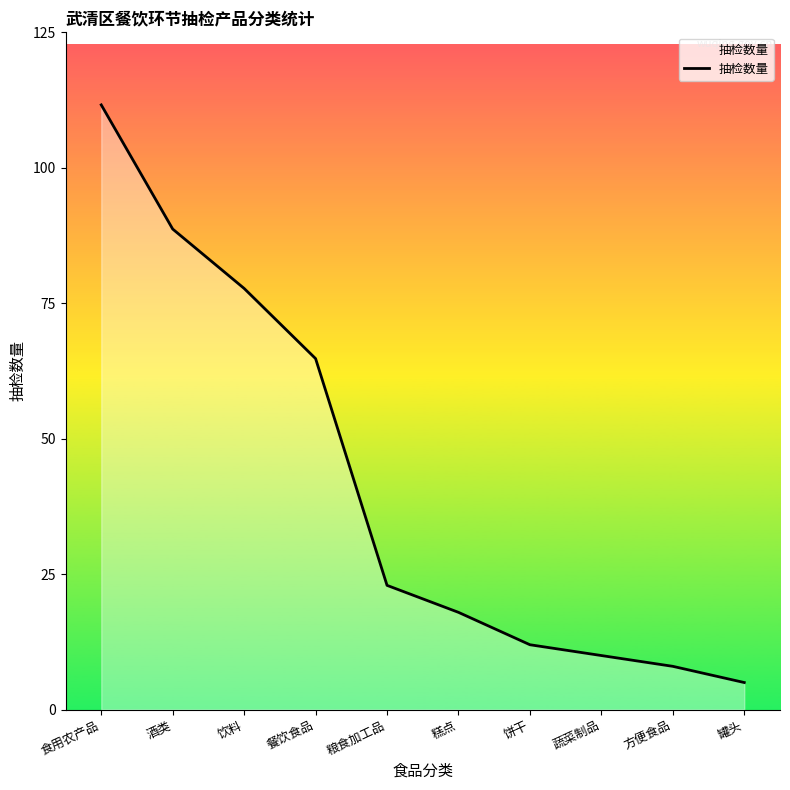

How many lines are shown in the chart?

1